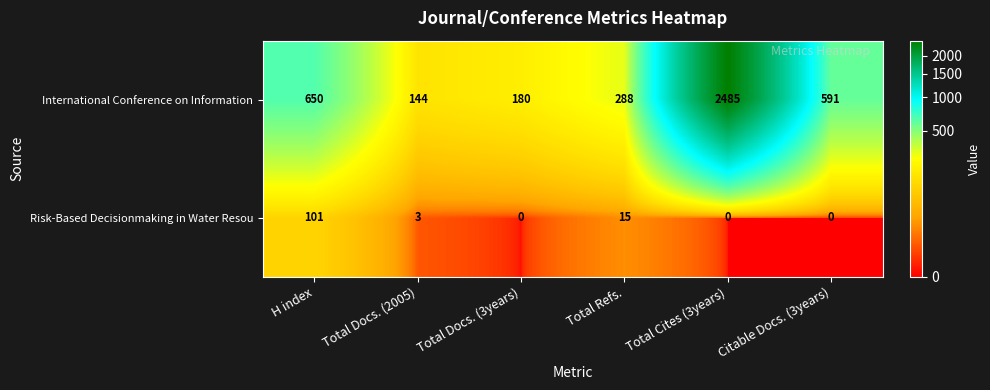

Rank the series by their average value, from highest to lowest.

International Conference on Information, Risk-Based Decisionmaking in Water Resou